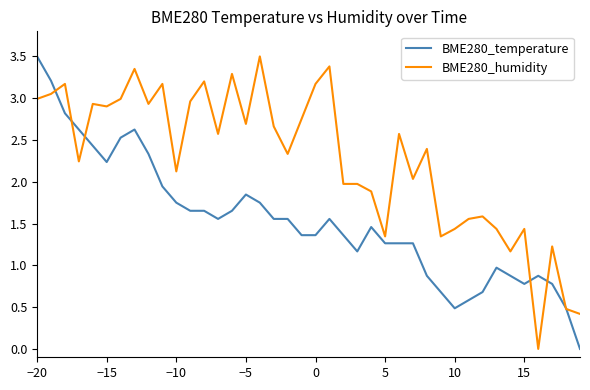

Which series has the largest total across all categories?

BME280_humidity